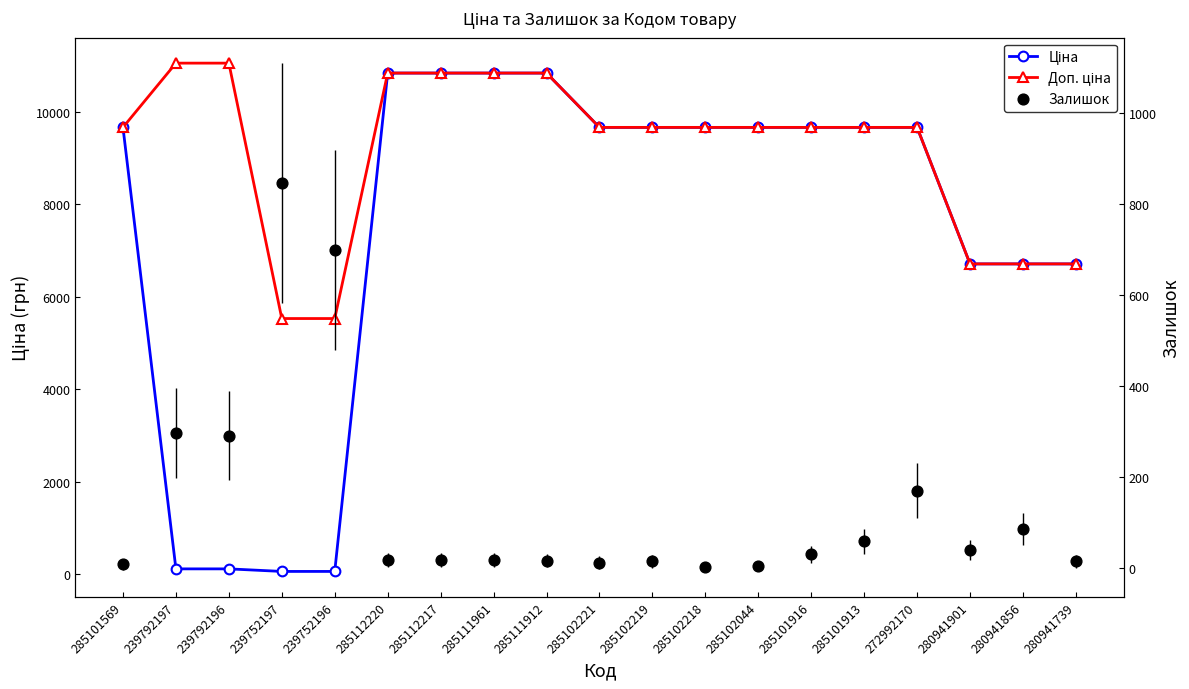

Which series reaches the minimum Y coordinate?

Залишок